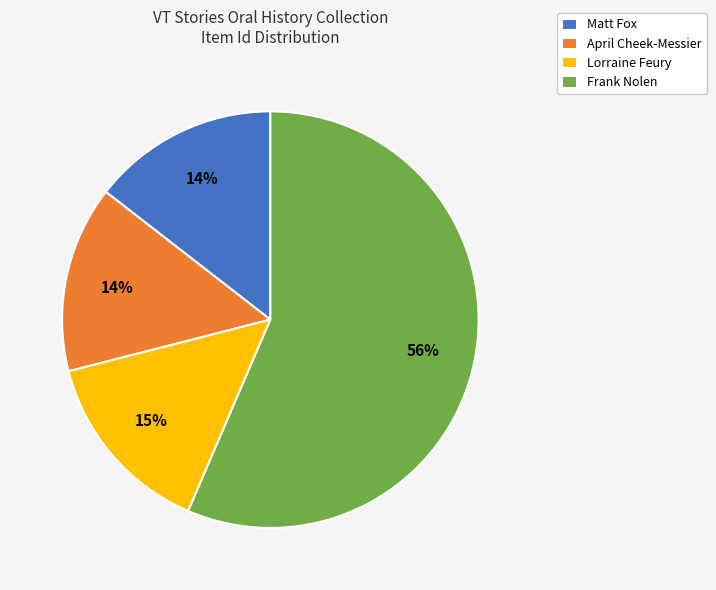

Combined, do Matt Fox and Frank Nolen account for over 50%?

Yes